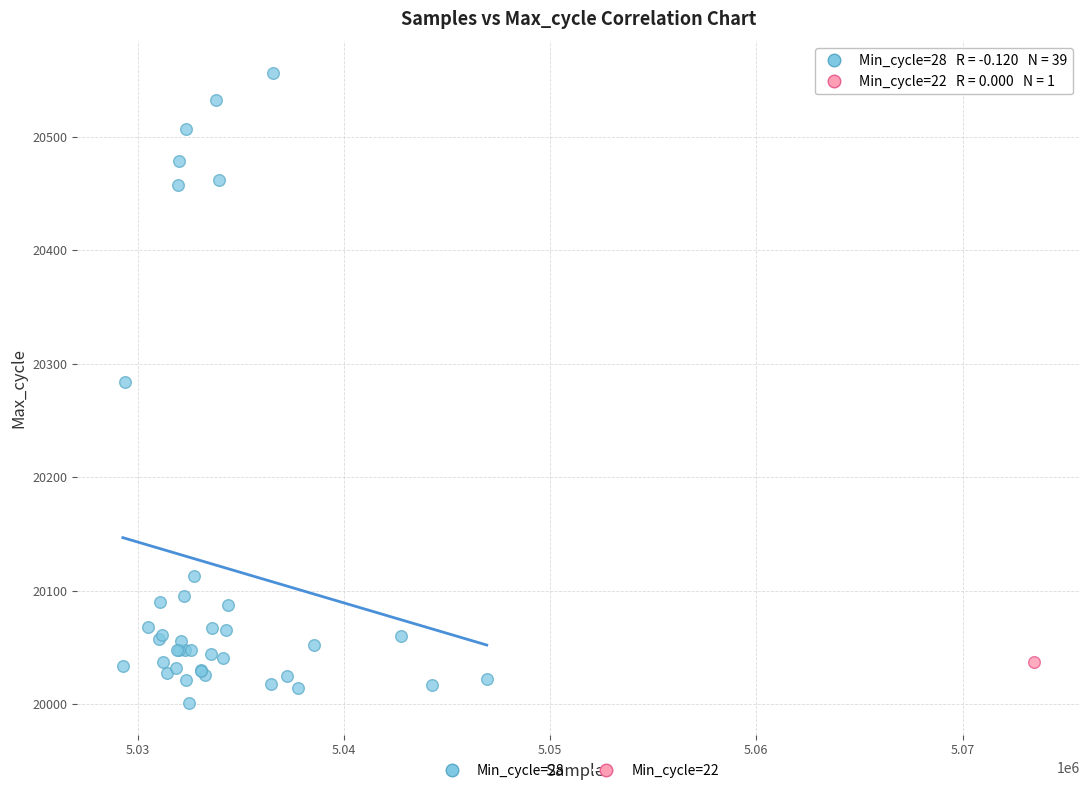

What are all the series names shown in the legend?

Min_cycle=28, Min_cycle=22